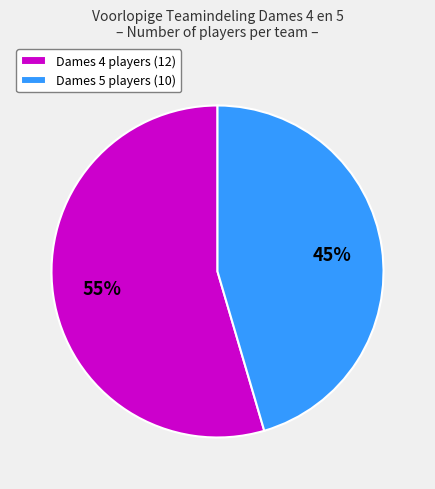

Which category has the biggest portion of the pie?

Dames 4 players (12)